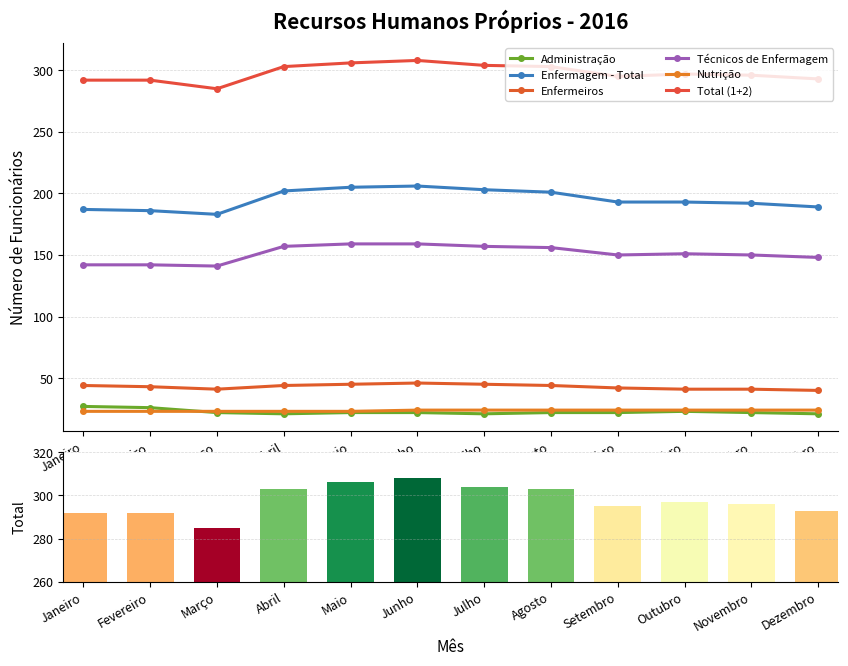

What is the value of the Técnicos de Enfermagem bar at the 11th from the left?

150